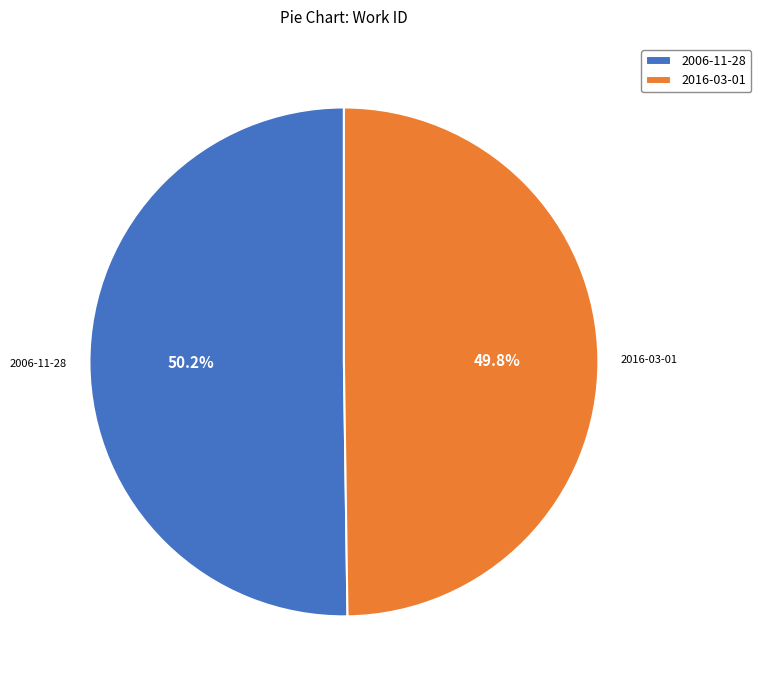

What is the ratio of the value at 2016-03-01 to the value at 2006-11-28?

1.0